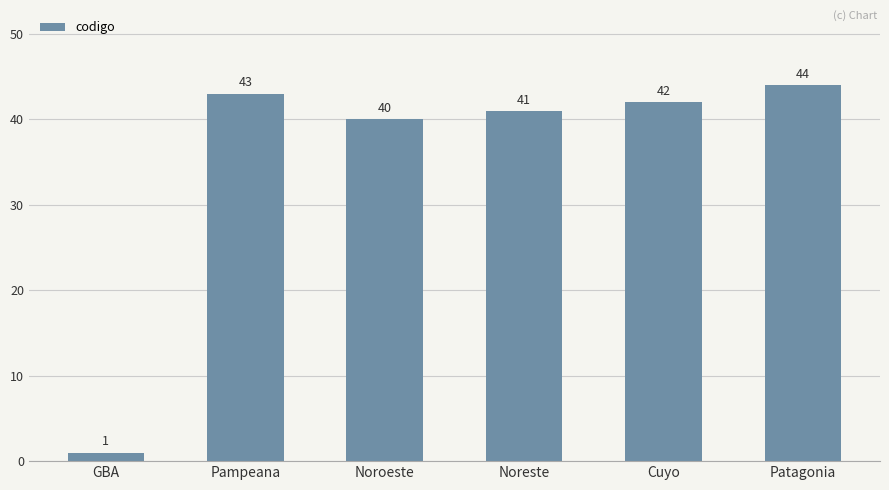

Rank the categories by value from lowest to highest.

GBA, Noroeste, Noreste, Cuyo, Pampeana, Patagonia